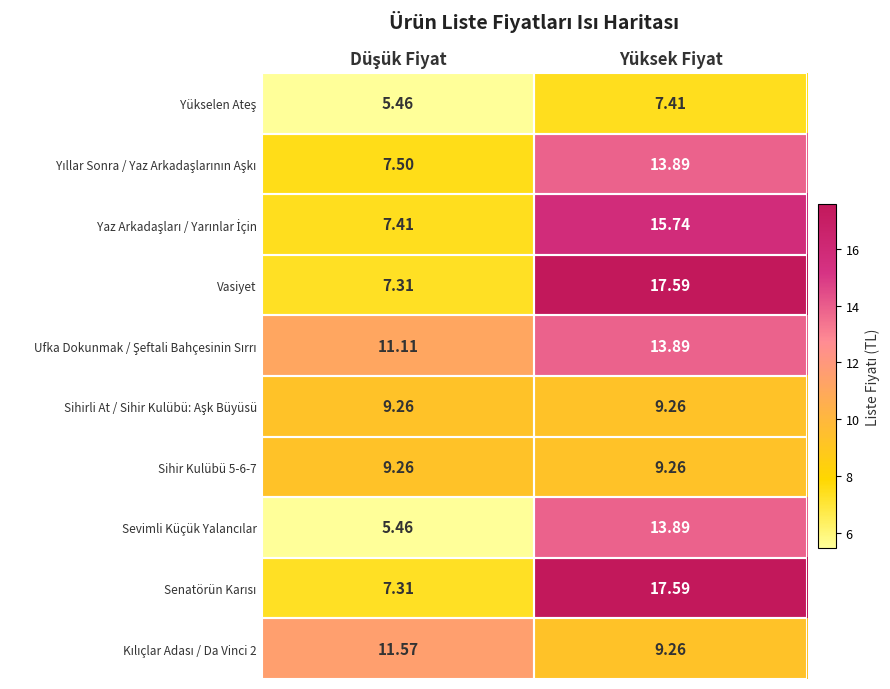

Count the number of categories in the chart.

2